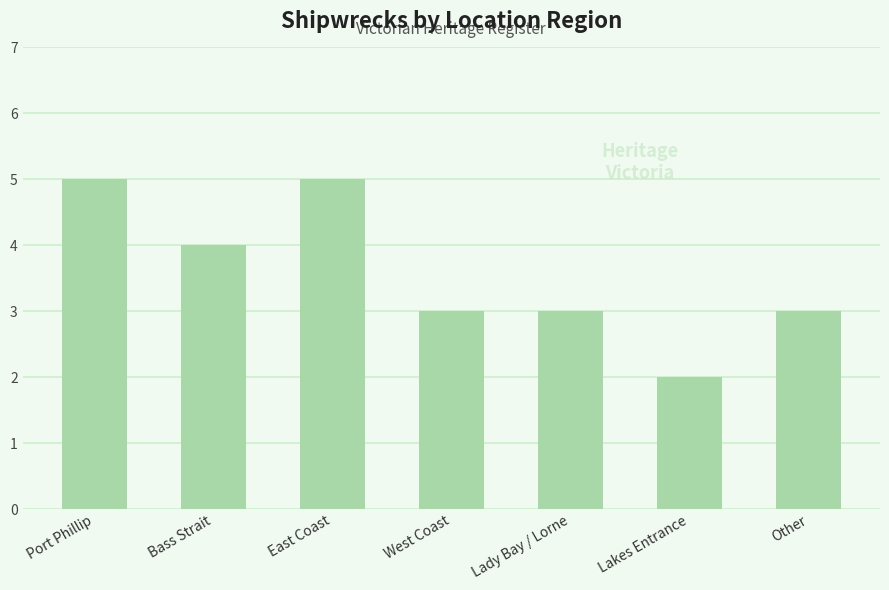

Which category has the lowest value across all series?

Lakes Entrance